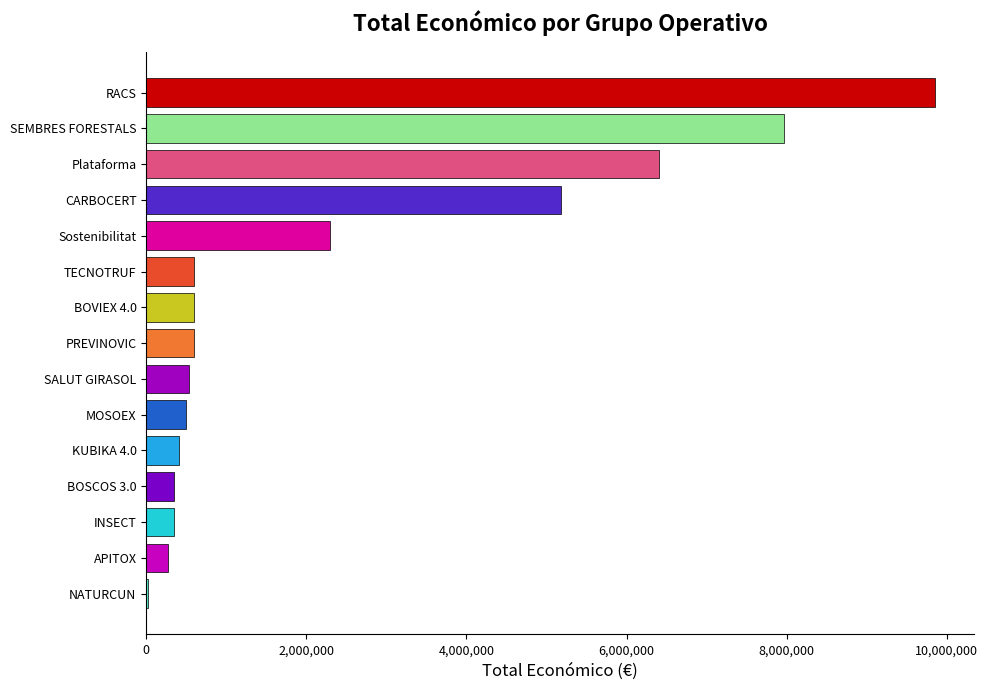

Approximately how many times larger is the value at Plataforma compared to APITOX?

23.6